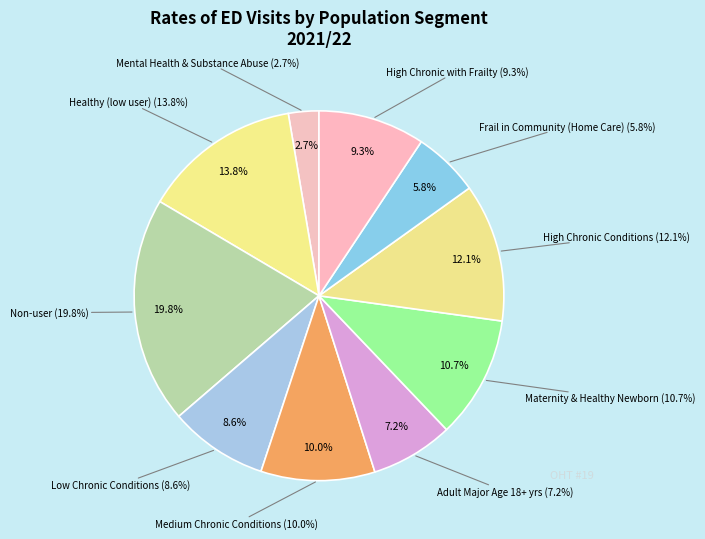

Is Healthy (low user) the majority of the pie?

No